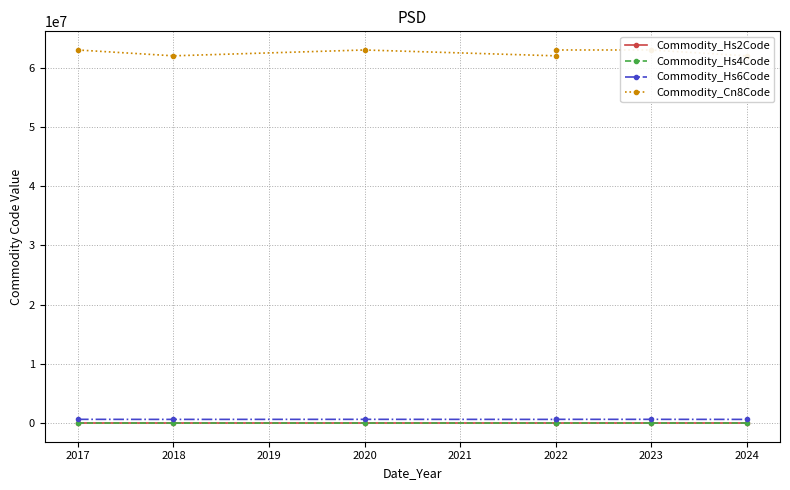

True or false: Commodity_Hs2Code and Commodity_Cn8Code intersect in this chart.

False